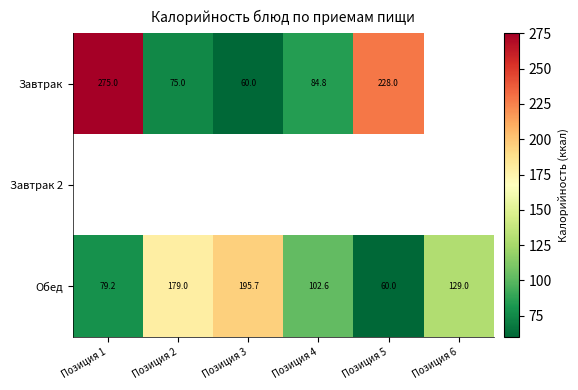

What is the difference between the Обед values at Позиция 6 and Позиция 5?

69.0